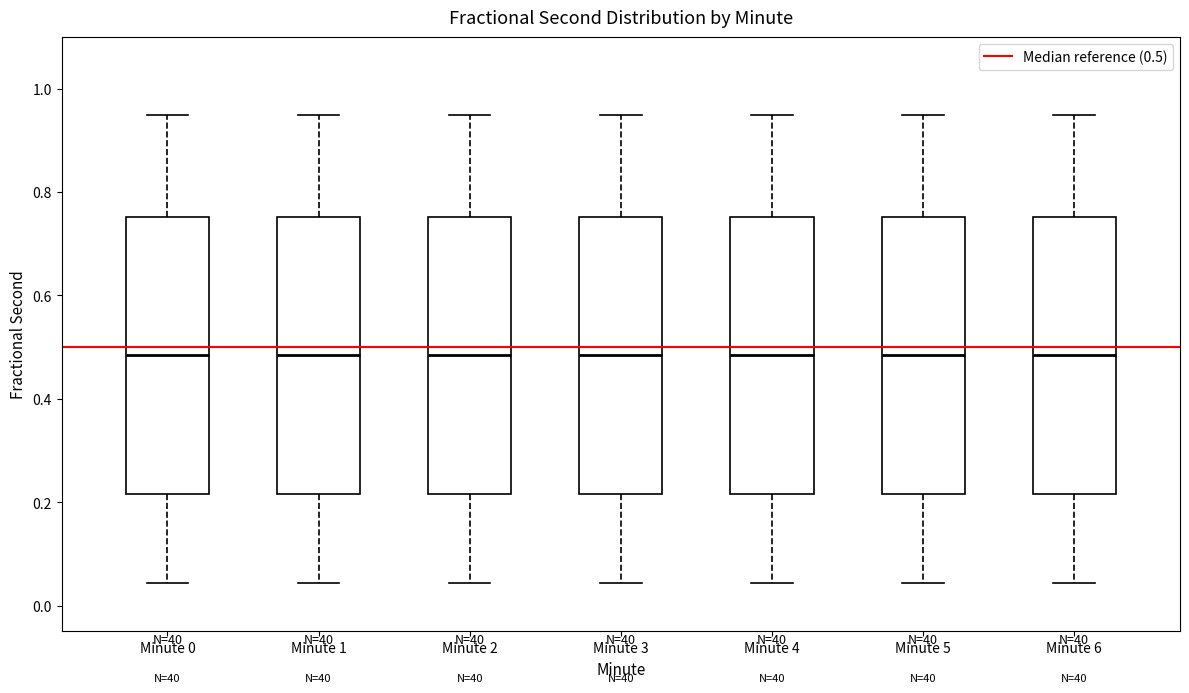

Reading left to right, transcribe this box plot: for each box, give where its median line is, the range the box spans, and where its two whiskers end, as read against the y-axis. The values are not printed on the chart, so give them approximately, as read against the axis.

Minute 0: median 0.48, box 0.22 to 0.76, whiskers 0.04 to 0.94
Minute 1: median 0.48, box 0.22 to 0.76, whiskers 0.04 to 0.94
Minute 2: median 0.48, box 0.22 to 0.76, whiskers 0.04 to 0.94
Minute 3: median 0.48, box 0.22 to 0.76, whiskers 0.04 to 0.94
Minute 4: median 0.48, box 0.22 to 0.76, whiskers 0.04 to 0.94
Minute 5: median 0.48, box 0.22 to 0.76, whiskers 0.04 to 0.94
Minute 6: median 0.48, box 0.22 to 0.76, whiskers 0.04 to 0.94